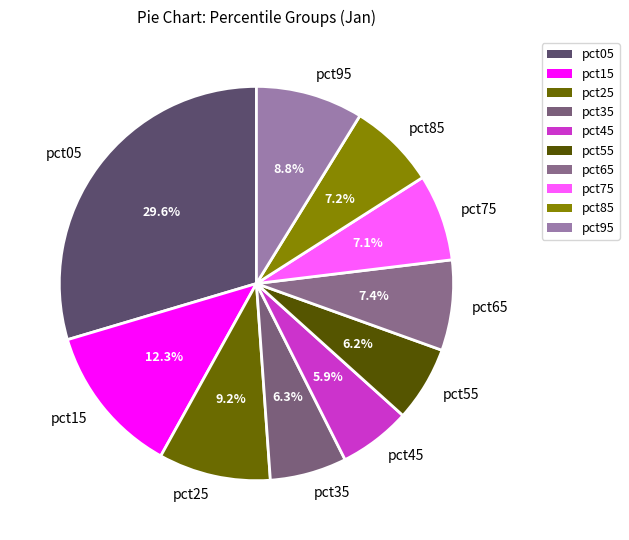

What percentage is the pct85 slice, to the nearest percent?

7%